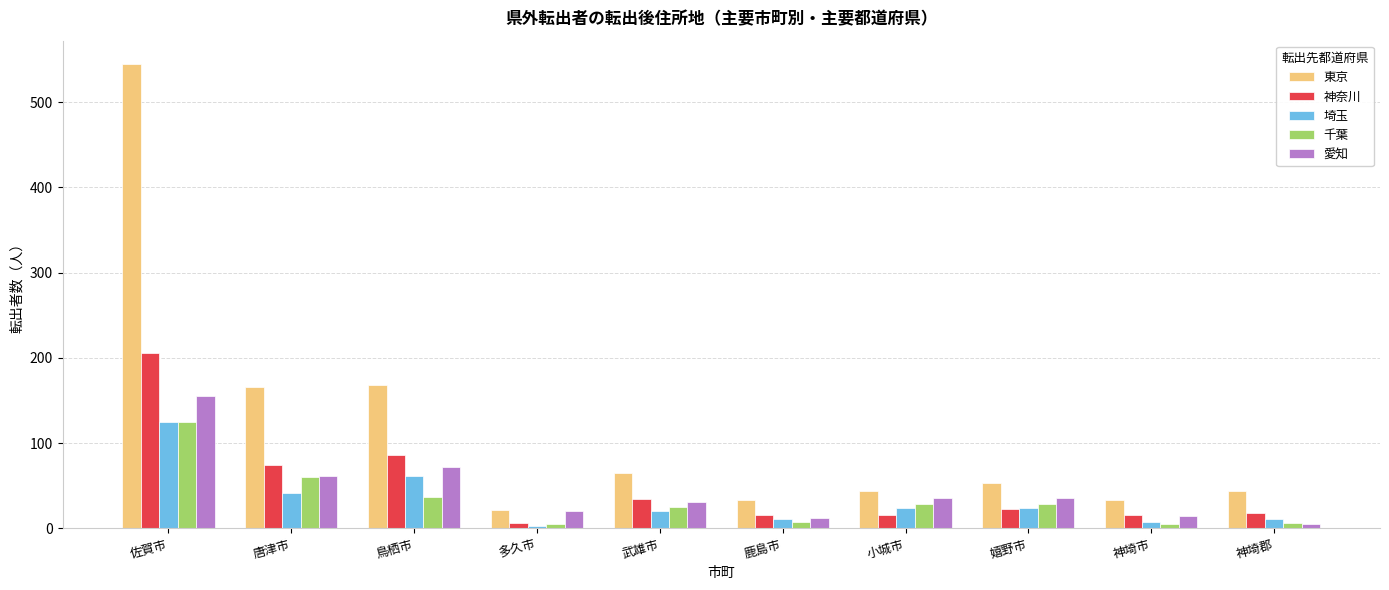

The 東京 series shows 153 at 佐賀市. True or false?

False